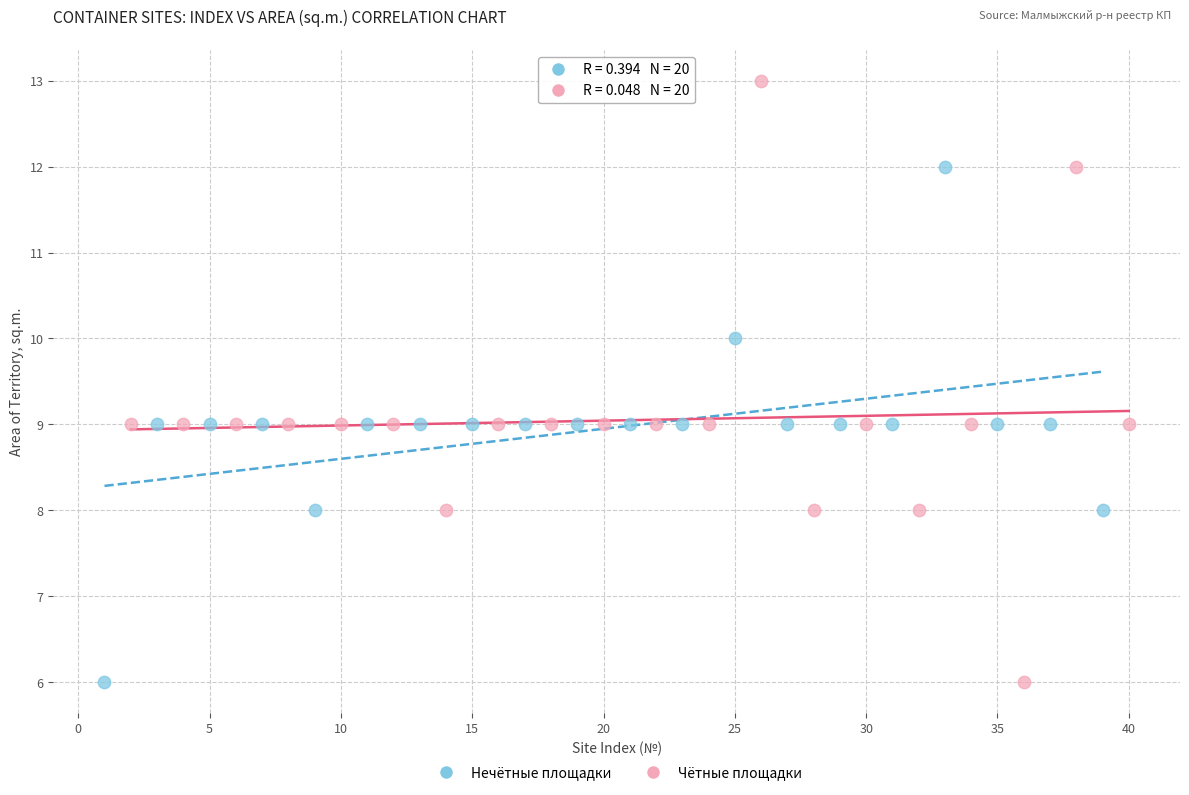

What are all the series names shown in the legend?

Нечётные площадки, Чётные площадки